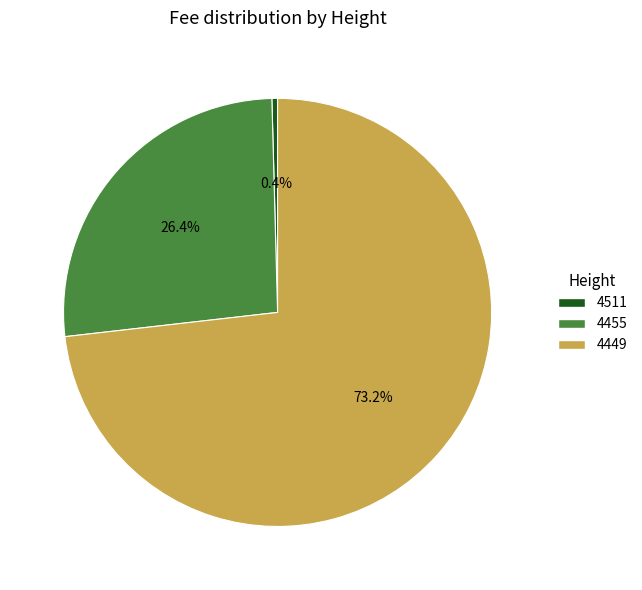

Do 4455 and 4449 together represent more than half of the pie?

Yes